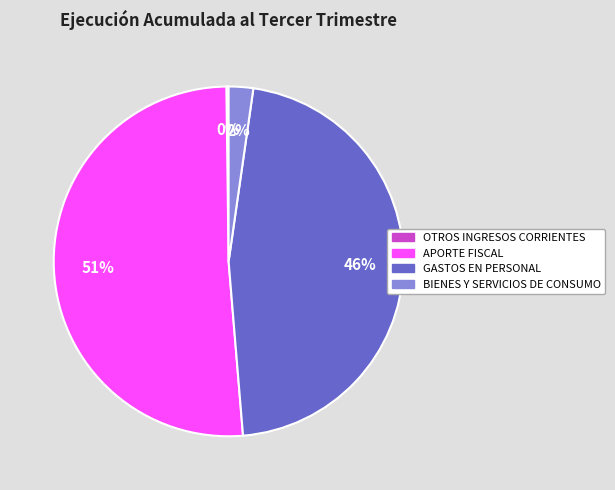

Is it true that BIENES Y SERVICIOS DE CONSUMO is 2% of the pie?

True